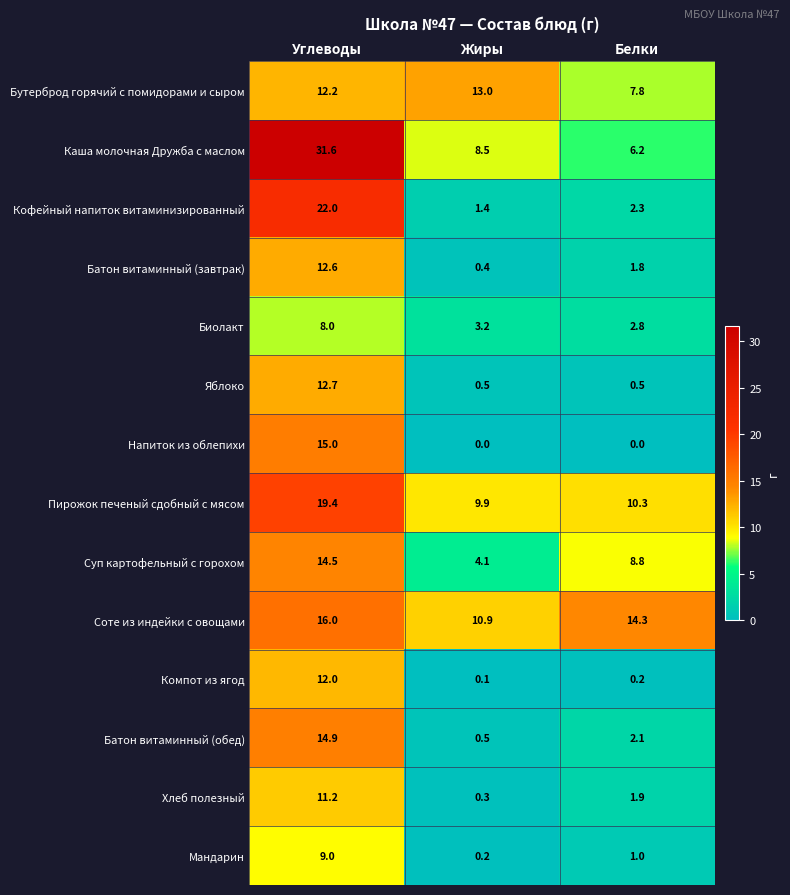

Where is Батон витаминный (обед) nearest to the value 7?

Белки